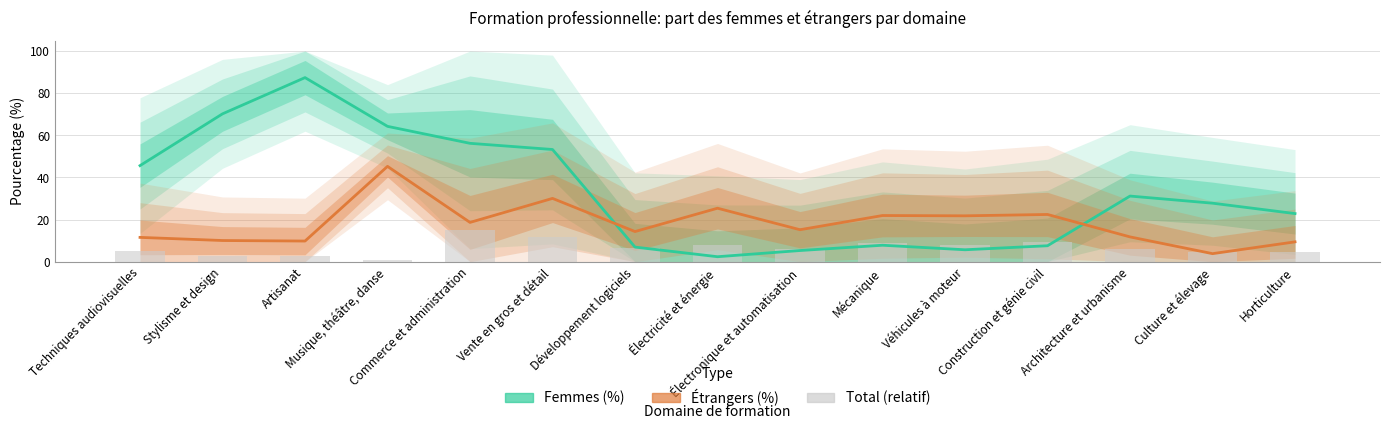

Is it true that Femmes (%) equals 70.2 at Stylisme et design?

True